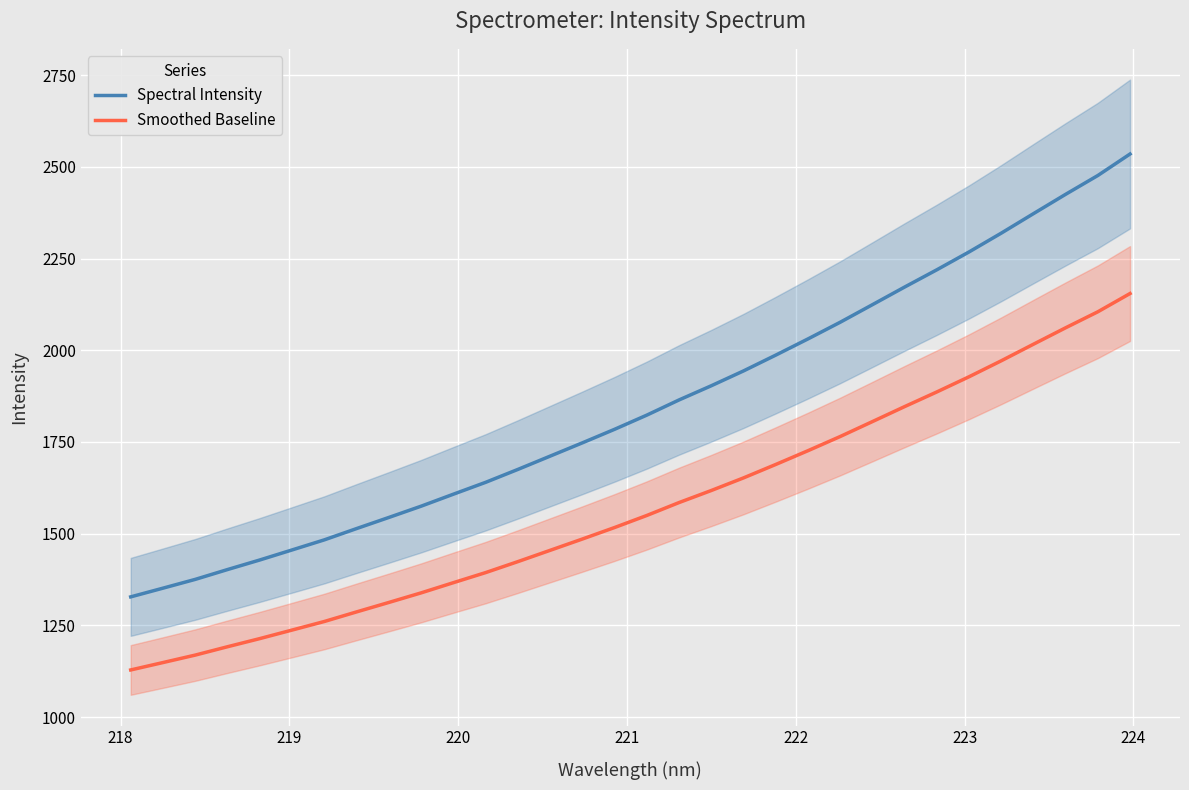

What is the lowest value of the Smoothed Baseline series?

1128.7